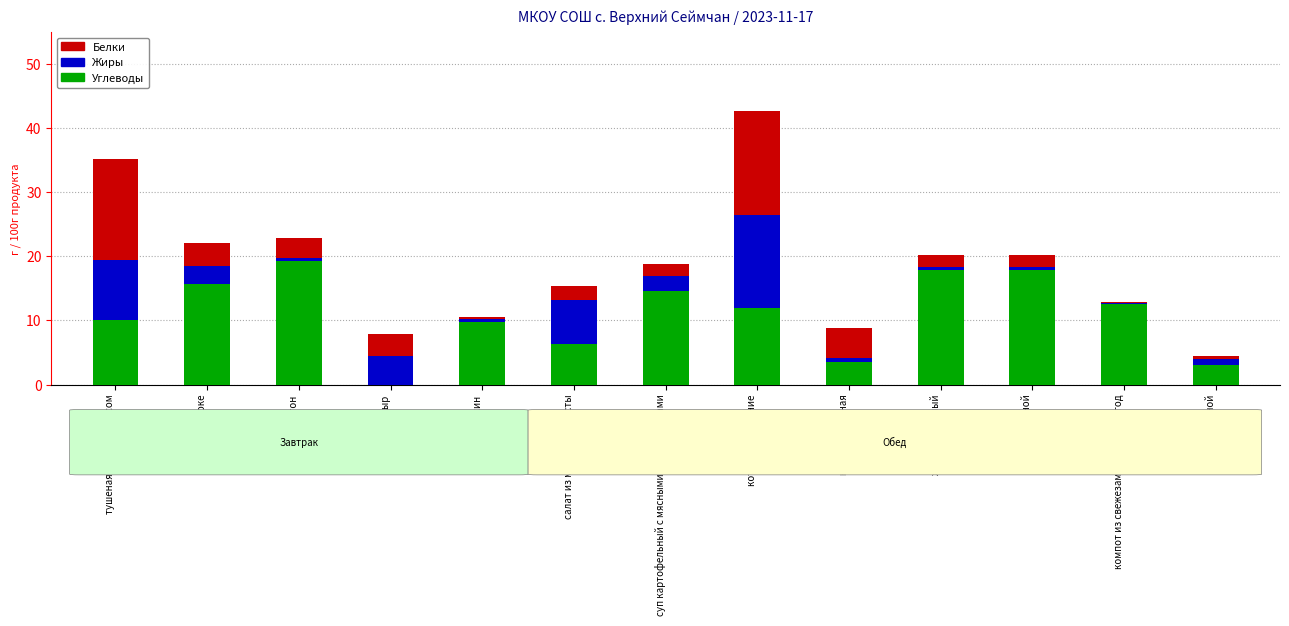

What is the sum of all Углеводы values?

142.7